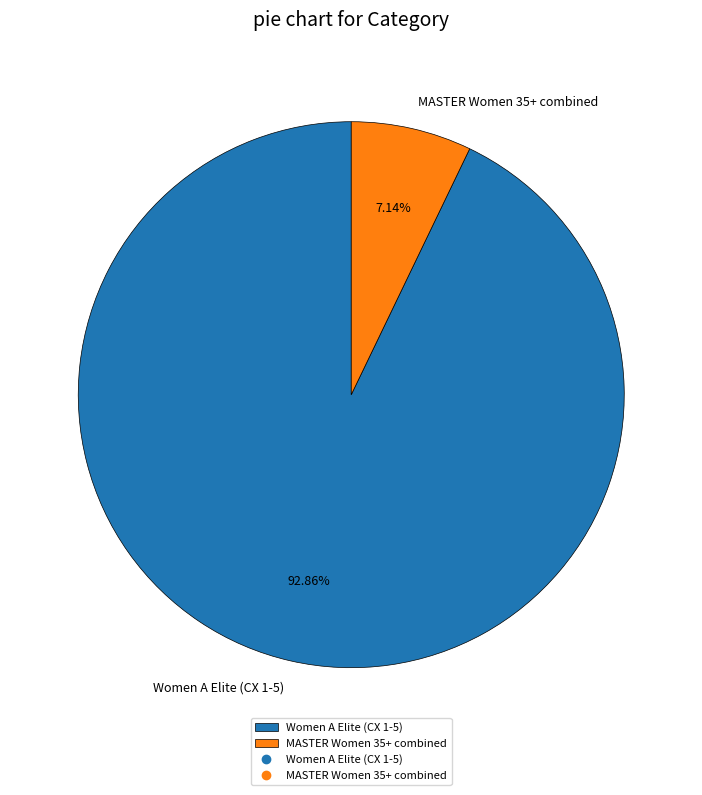

To the nearest percent, what is the combined percentage of MASTER Women 35+ combined and Women A Elite (CX 1-5)?

100%